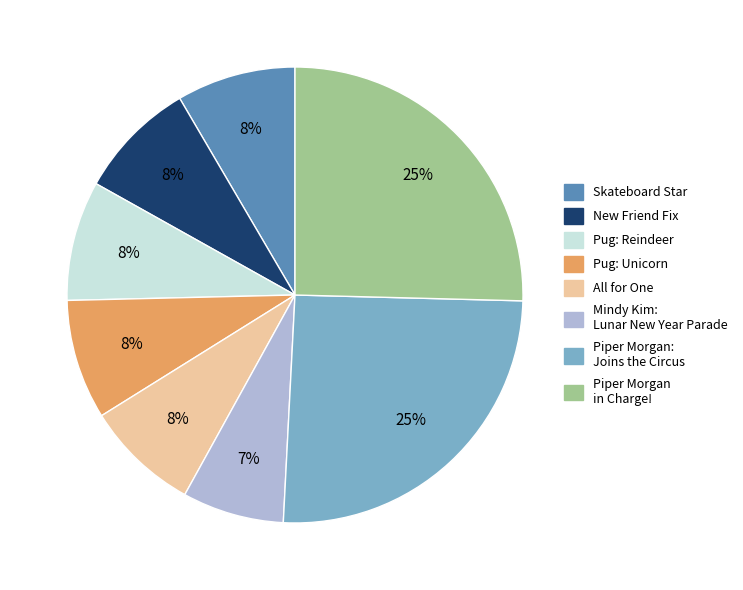

To the nearest percent, what is the average slice percentage?

12%